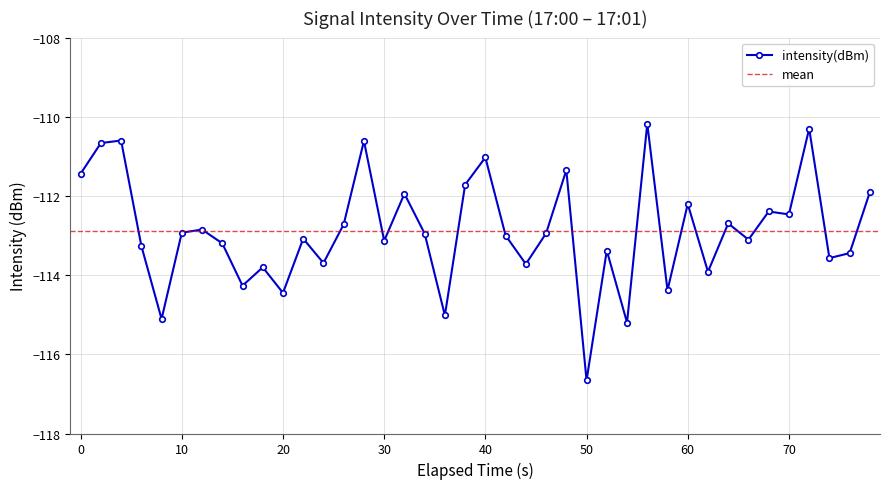

What is the highest value of the intensity(dBm) series?

-110.2